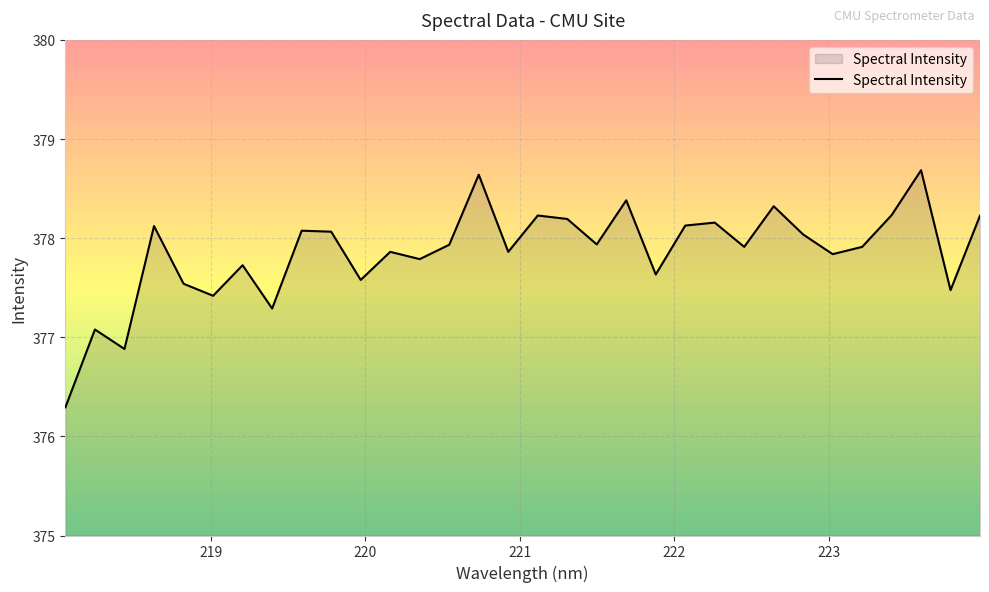

What is the minimum value shown in the chart?

376.3